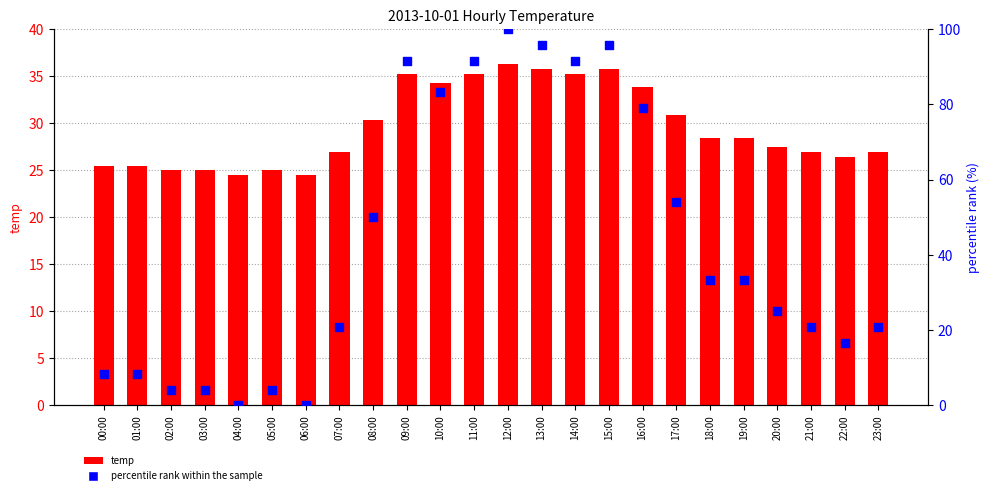

At how many categories does at least one series exceed 90?

6